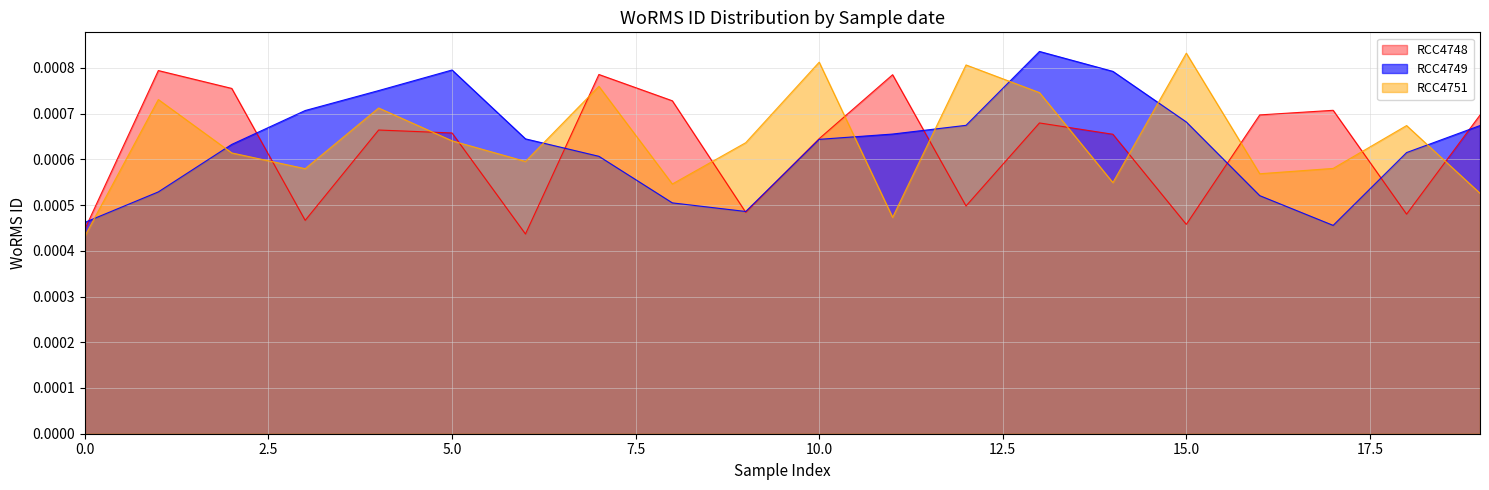

Where is RCC4749_line nearest to the value 0?

17